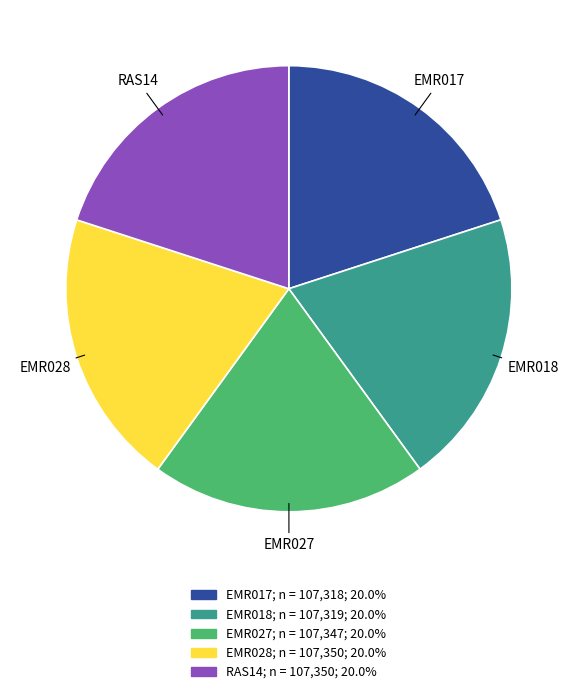

The EMR028 slice represents 33% of the pie. True or false?

False